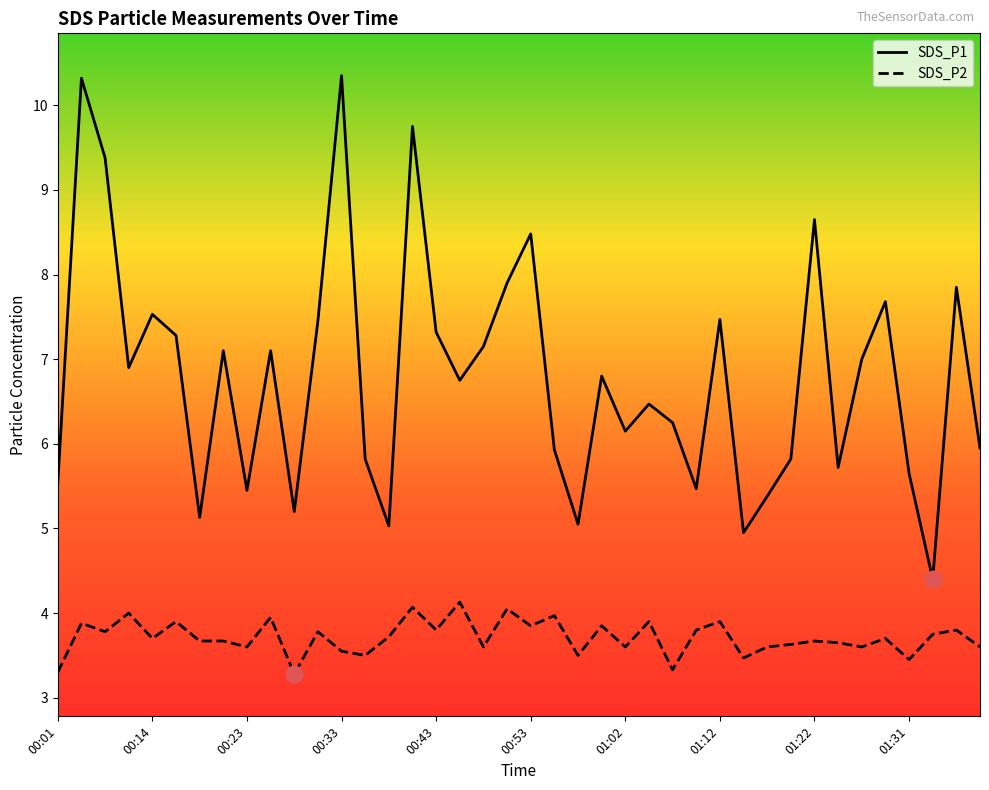

Which series has the widest spread of values?

SDS_P1